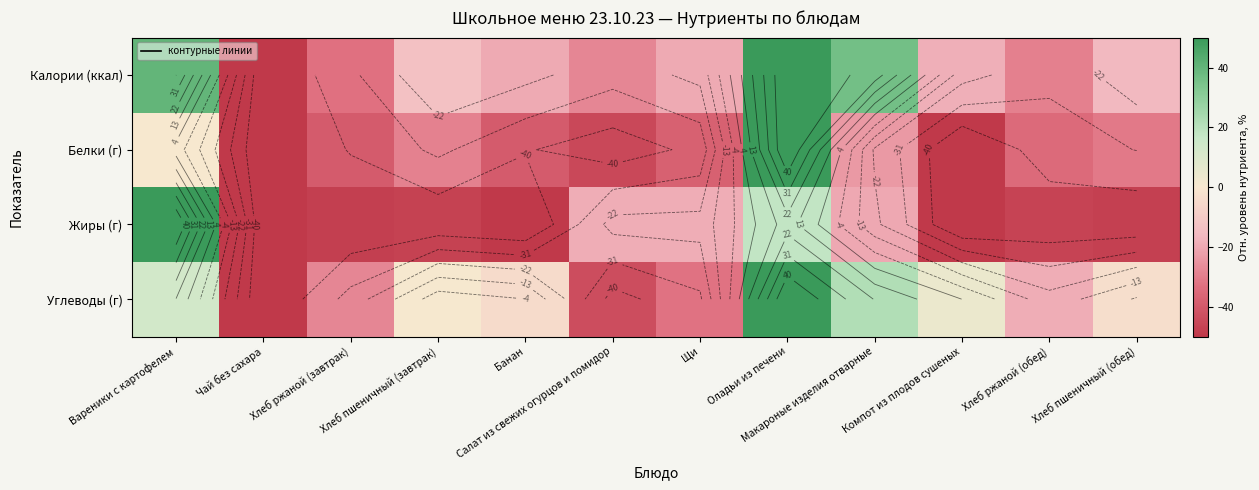

Is the value of Калории (ккал) at Щи greater than the value of Белки (г) at Чай без сахара?

Yes